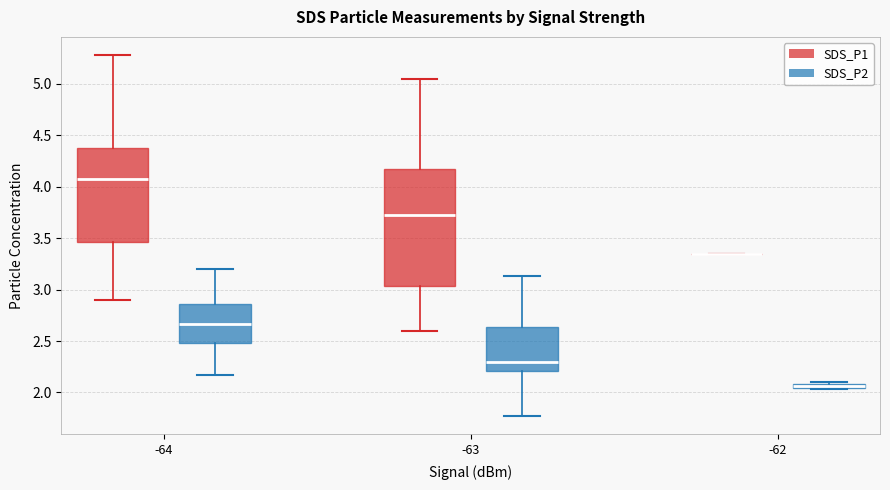

Which box is the tallest, from its lower edge to its upper edge?

-63 (SDS_P1)